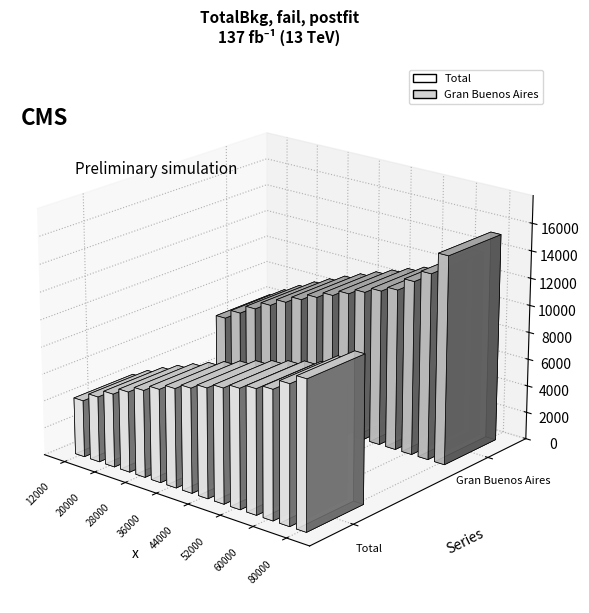

Which category has the lowest value across all series?

12000